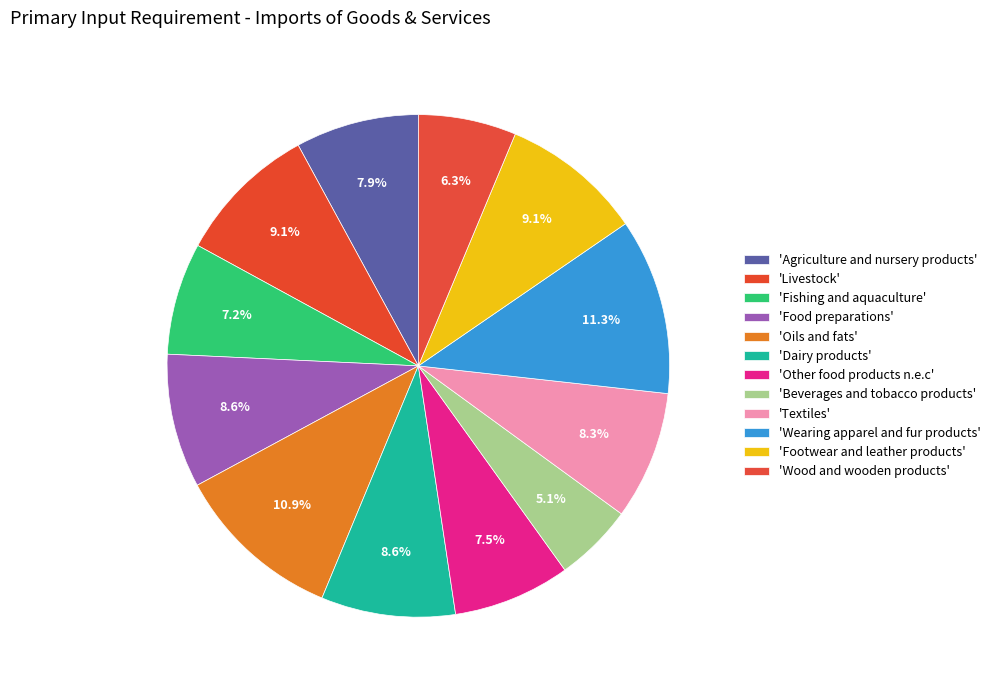

How many slices are in this pie chart?

12